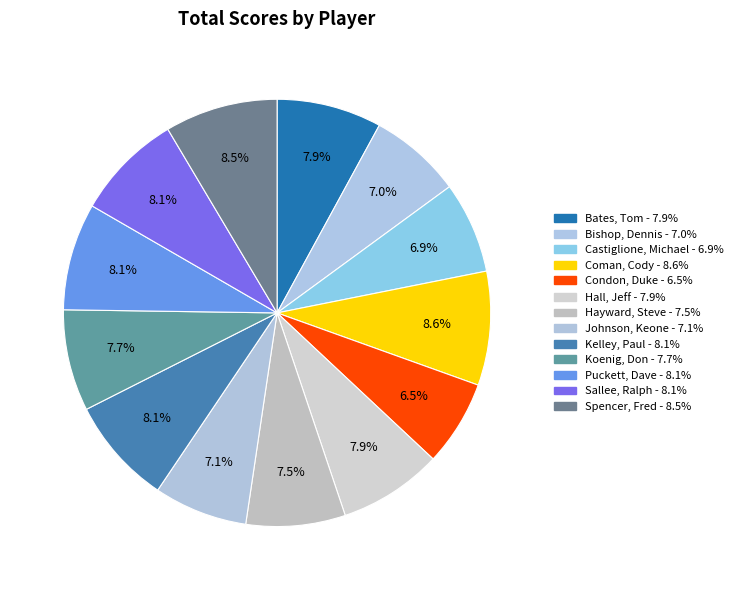

Does Puckett, Dave account for over 50% of the chart?

No